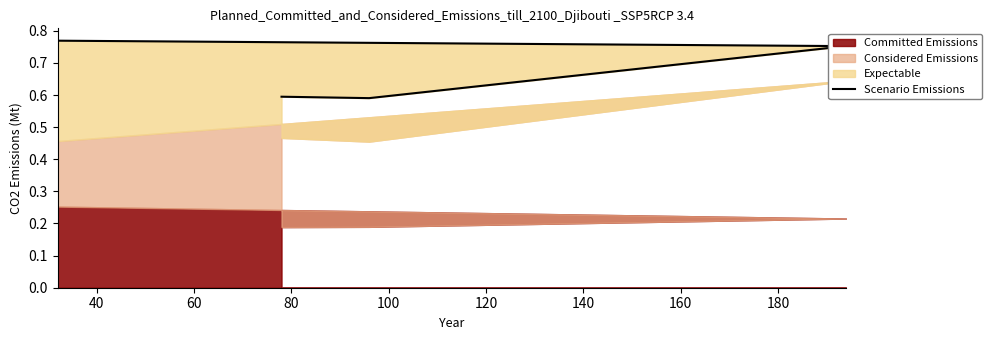

How many interior local valleys (lower than both neighbors) does the data have?

1